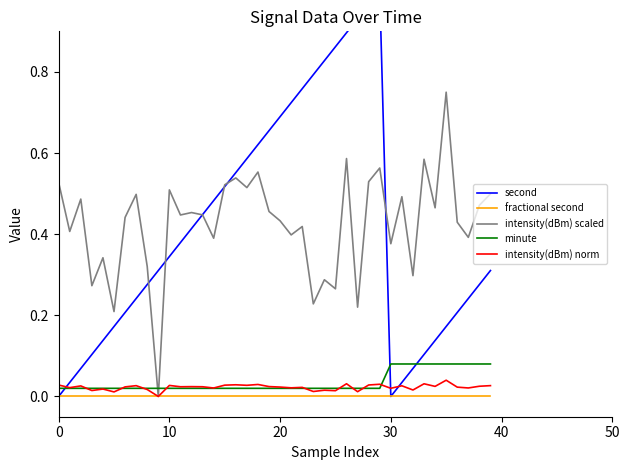

Is it true that fractional second equals 0.0 at 10?

True